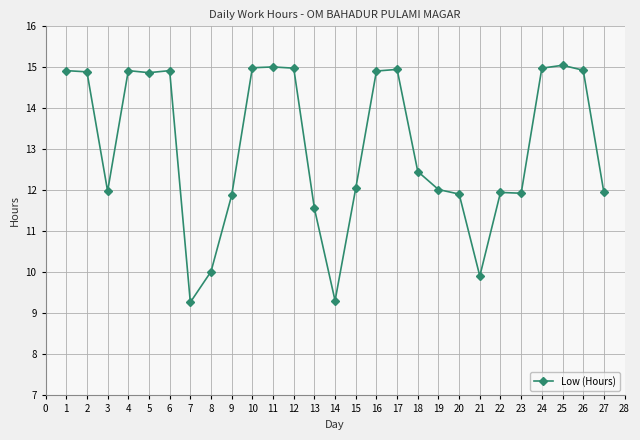

The value at 27 is 11.9. True or false?

True